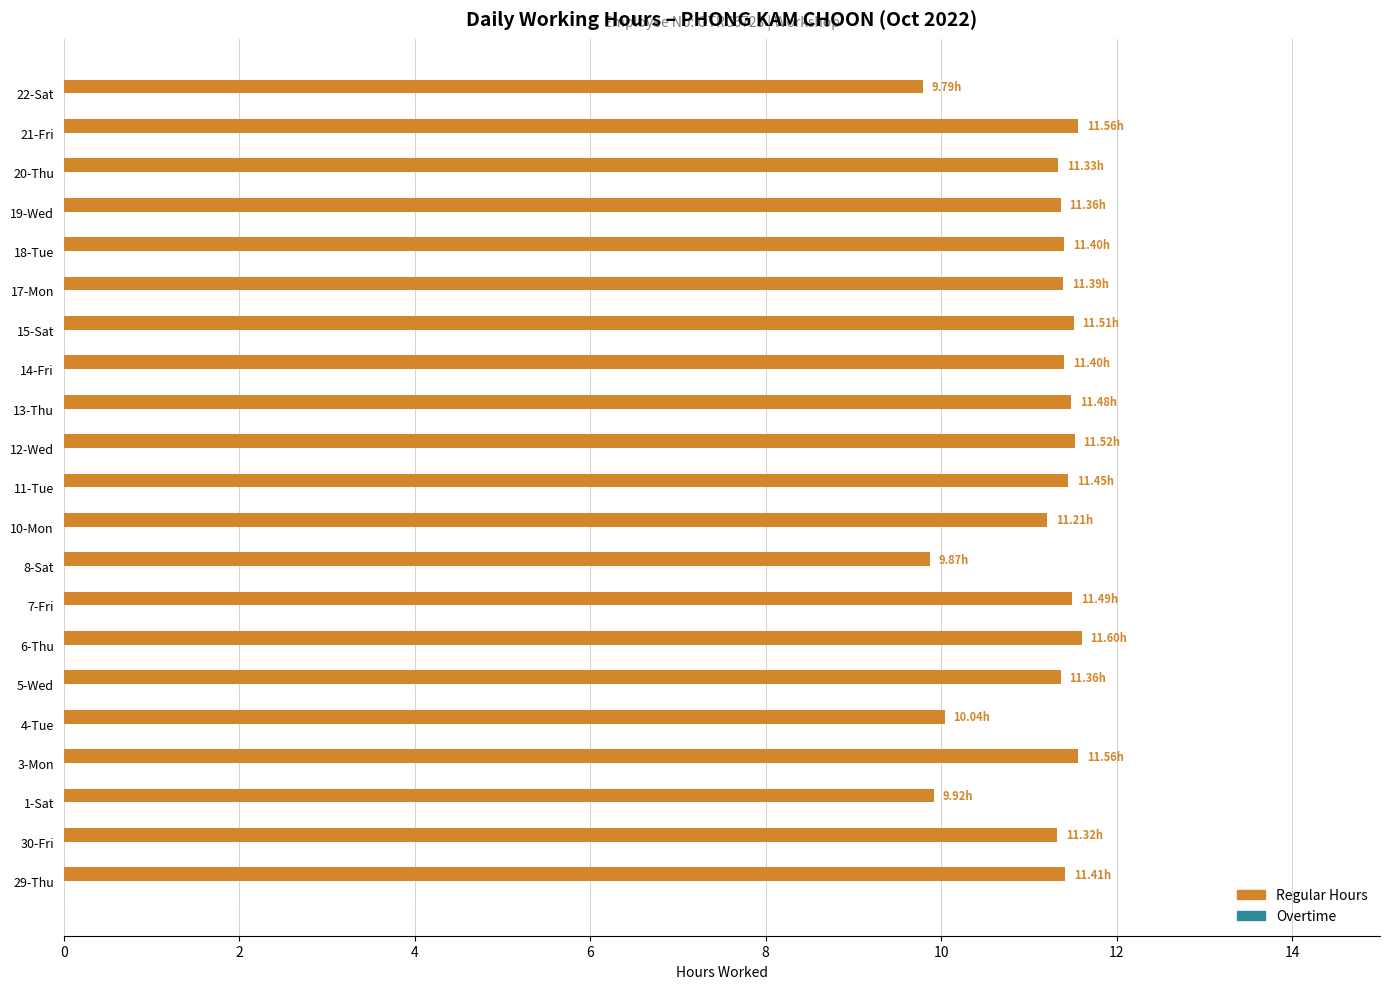

Between 22-Sat and 10-Mon, which is larger?

10-Mon